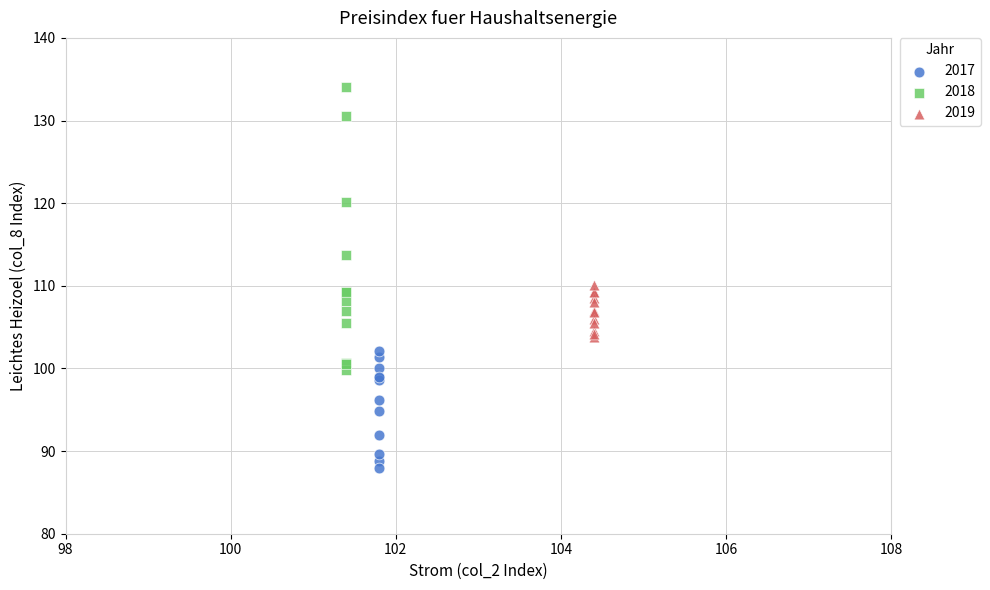

Which series contains the lowest Y value?

2017